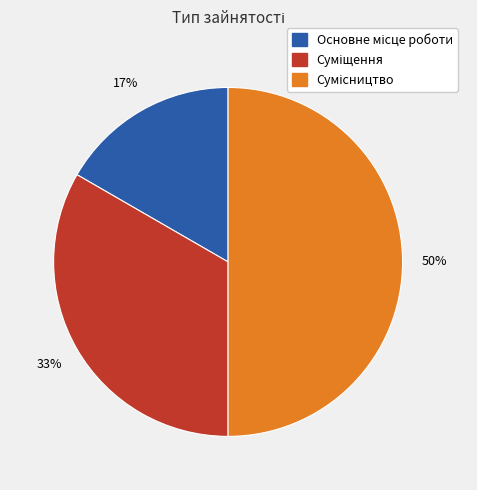

Count the number of slices in the pie.

3